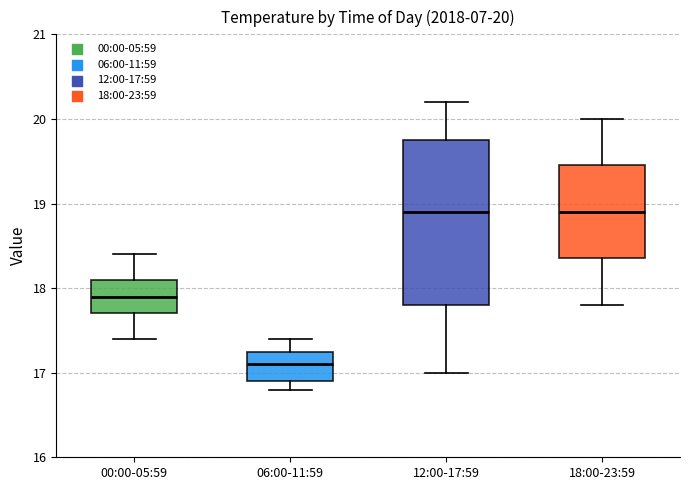

Which box has the lowest median line?

06:00-11:59